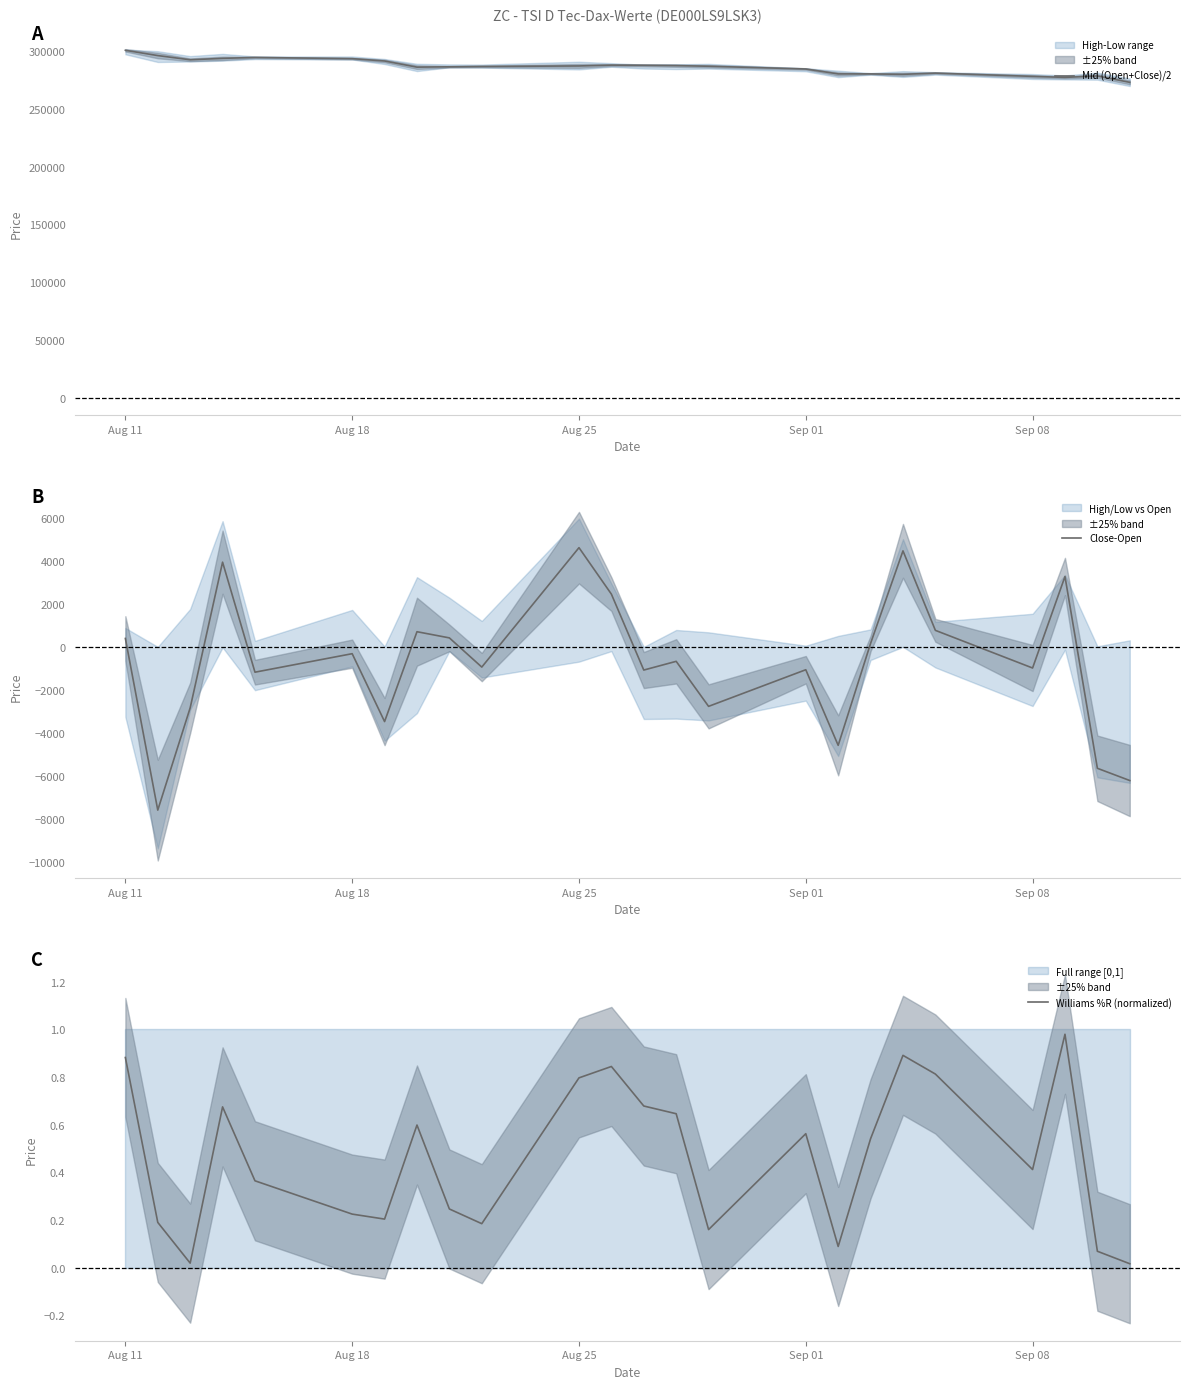

What is the difference between the maximum and minimum values in the Williams %R (normalized) series?

1.0